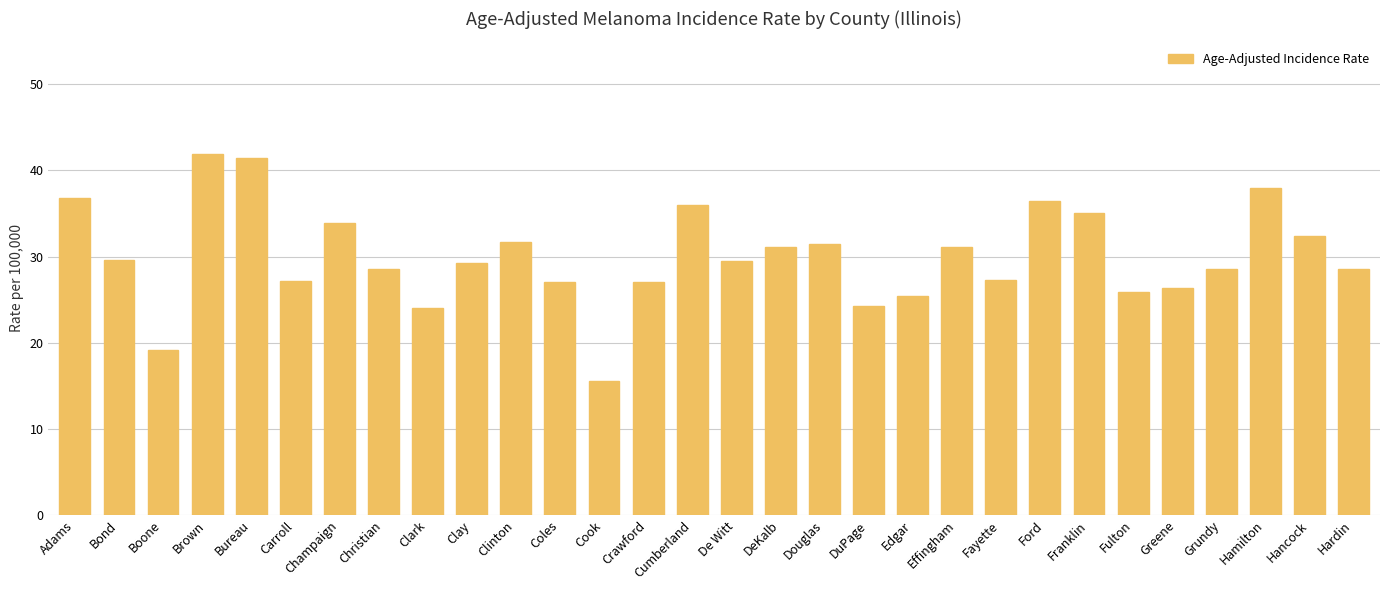

What is the sum of the values at Fayette and Ford?

63.8